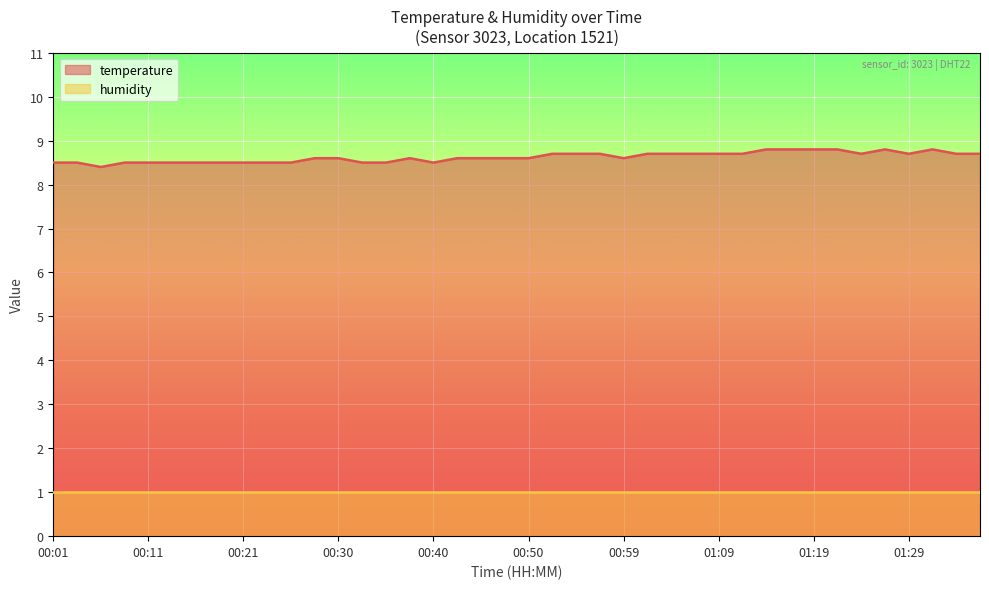

Which label corresponds to the largest value in the chart?

01:14